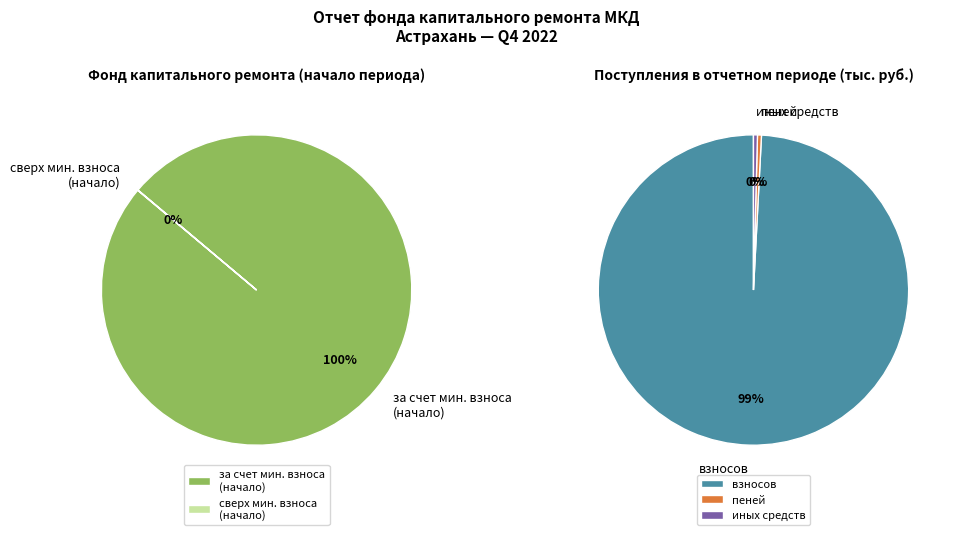

To the nearest percent, what is the average slice percentage?

50%